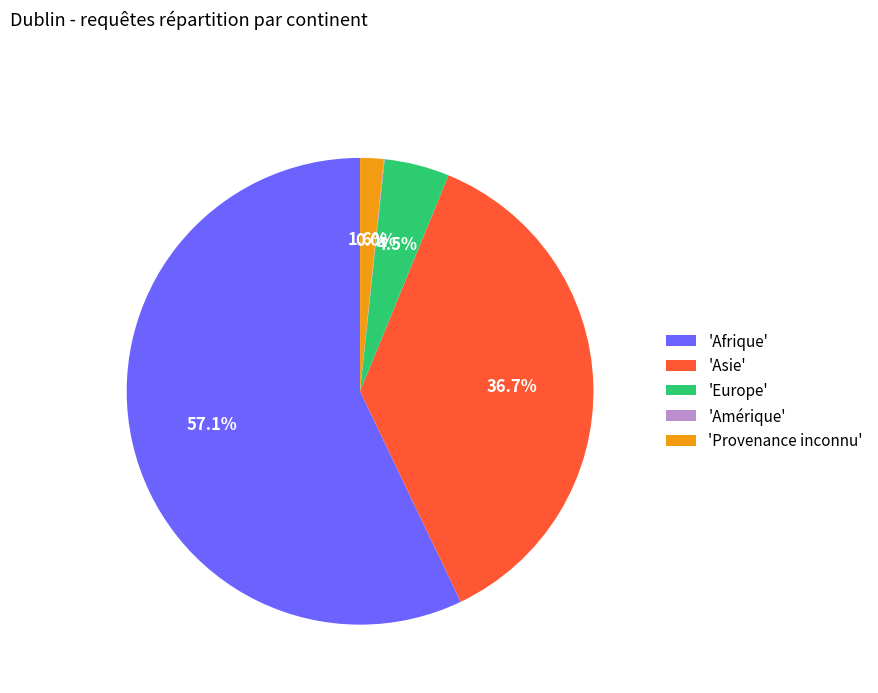

Which has a higher value, 'Provenance inconnu' or 'Europe'?

'Europe'